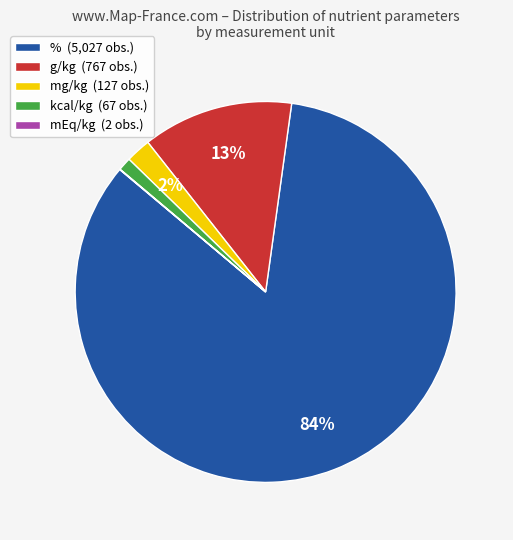

Is it true that g/kg (767 obs.) is 13% of the pie?

True